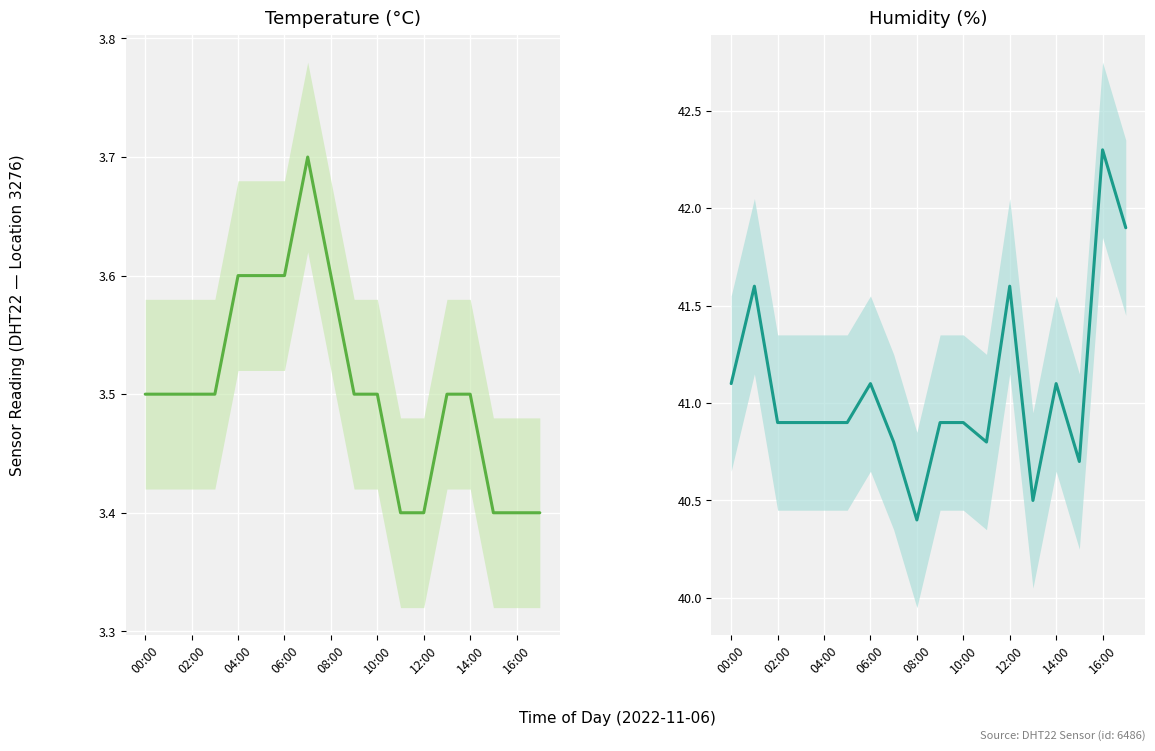

Reading left to right, list all the values displayed in this chart.

temperature: 3.5	3.5	3.5	3.5	3.6	3.6	3.6	3.7	3.6	3.5	3.5	3.4	3.4	3.5	3.5	3.4	3.4	3.4
humidity: 41.1	41.6	40.9	40.9	40.9	40.9	41.1	40.8	40.4	40.9	40.9	40.8	41.6	40.5	41.1	40.7	42.3	41.9